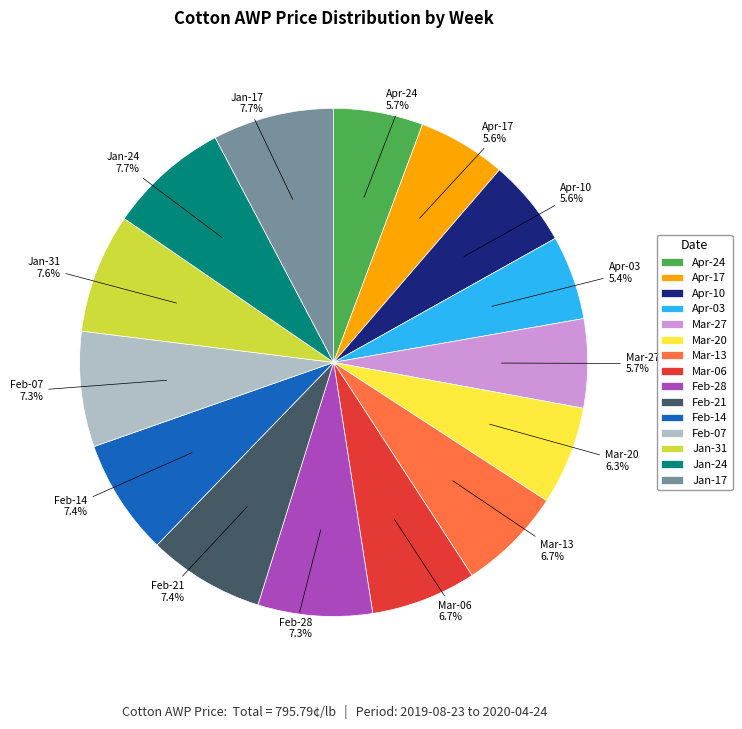

What is the ratio of the value at Mar-27 to the value at Apr-24?

1.0